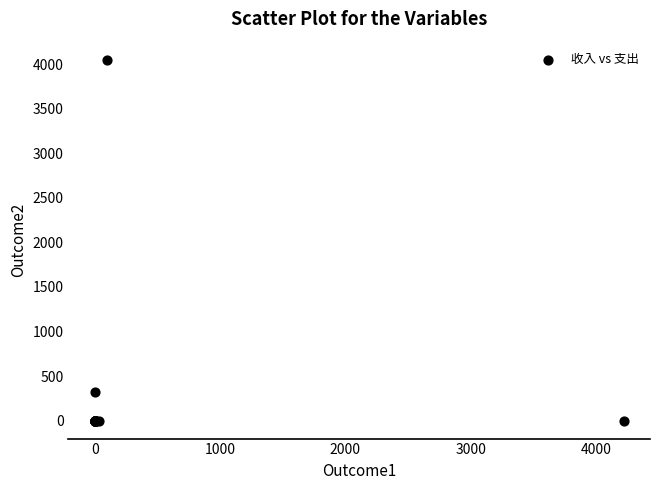

What Y value in the scatter plot is closest to 2025?

323.6